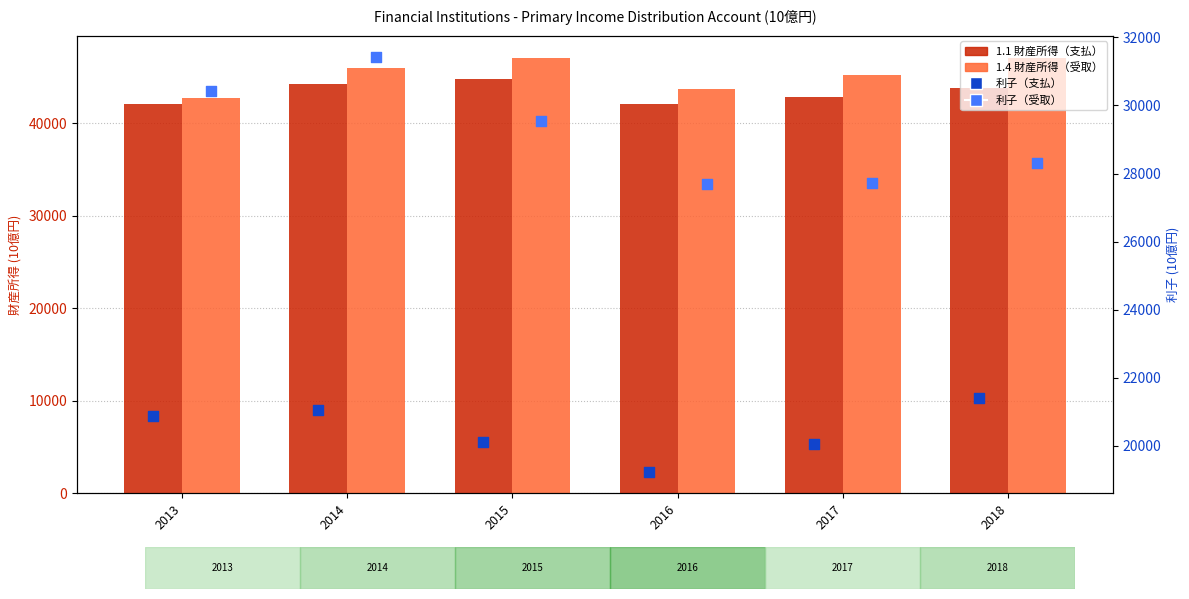

What are all the series names shown in the legend?

1.1 財産所得（支払）, 1.4 財産所得（受取）, 利子（支払）, 利子（受取）